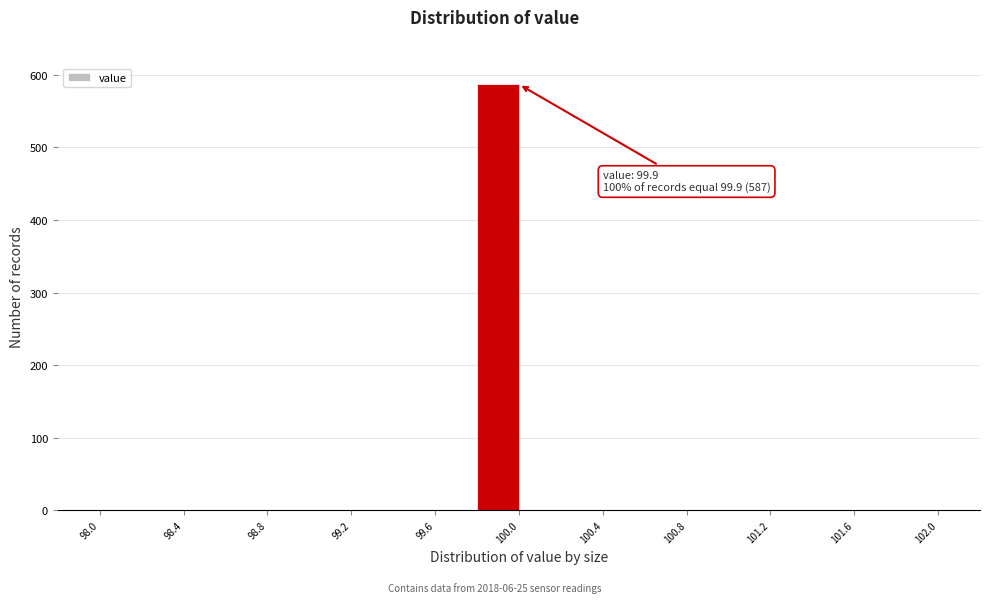

Over which range of the x-axis is the bar tallest?

99.8 to 100.0